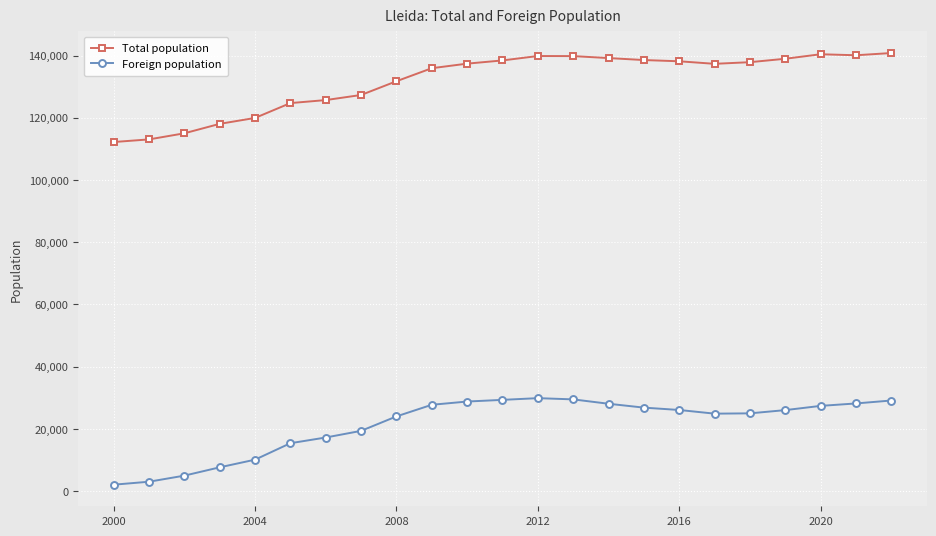

How many lines are shown in the chart?

2